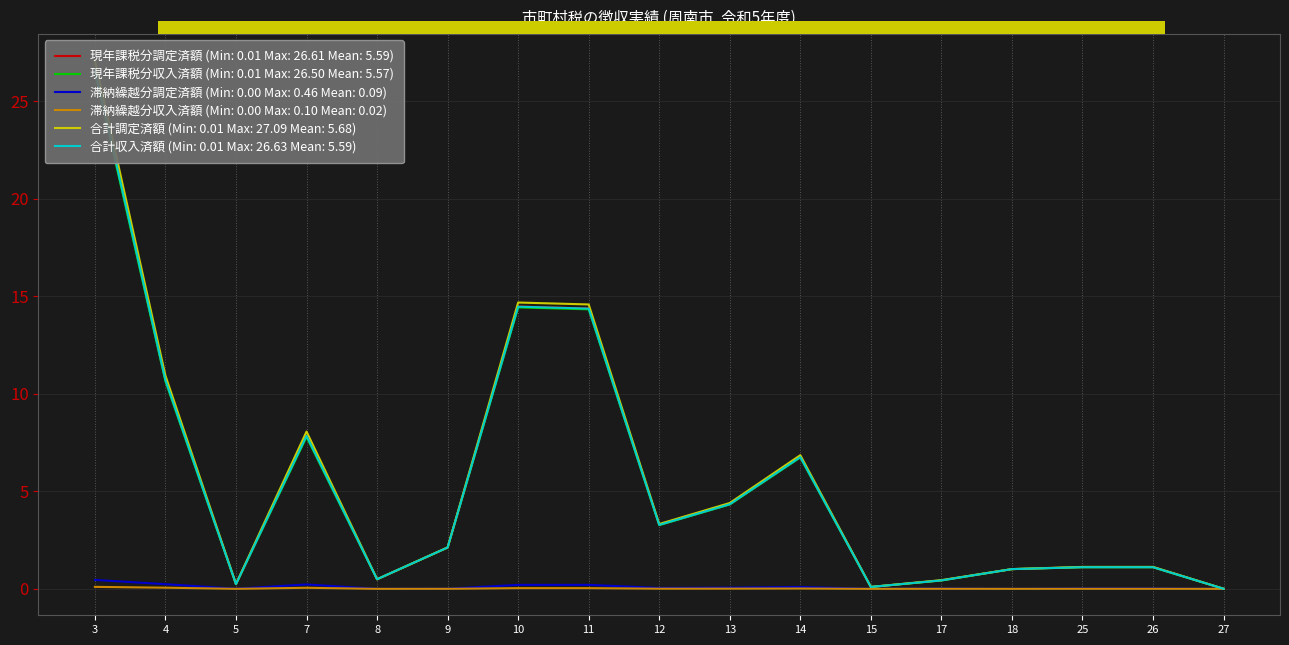

True or false: 現年課税分調定済額 and 合計調定済額 cross at least once.

False